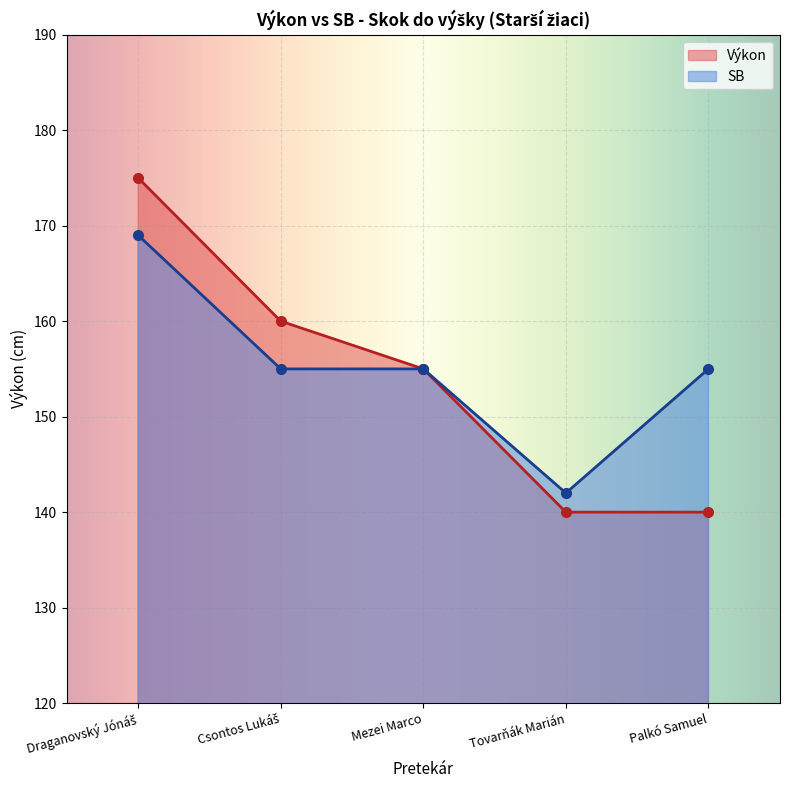

At which category is the sum across all series the highest?

Draganovský Jónáš